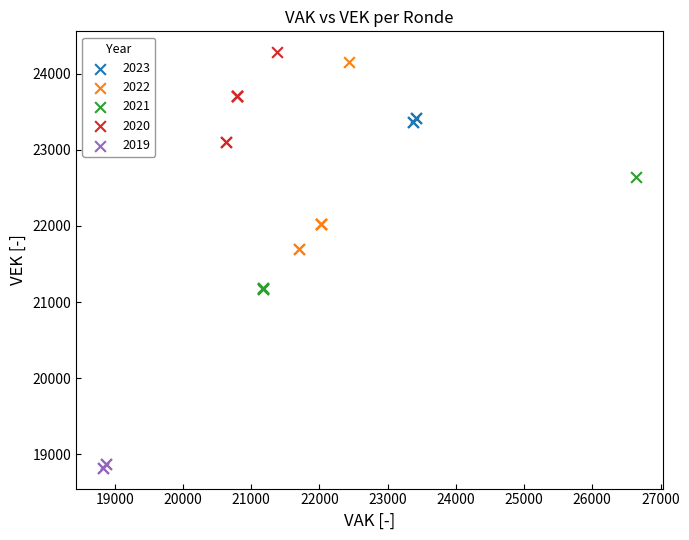

What are all the series names shown in the legend?

2023, 2022, 2021, 2020, 2019